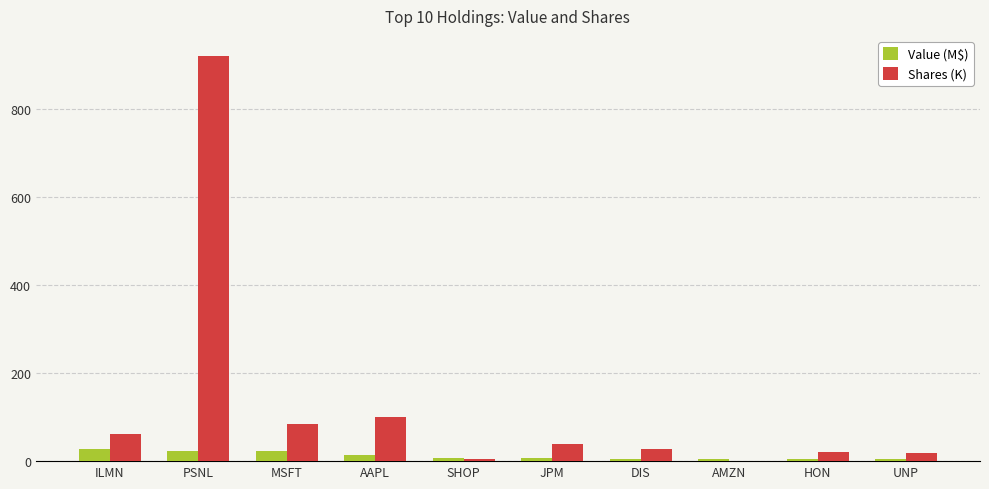

Which label corresponds to the largest value in the chart?

PSNL